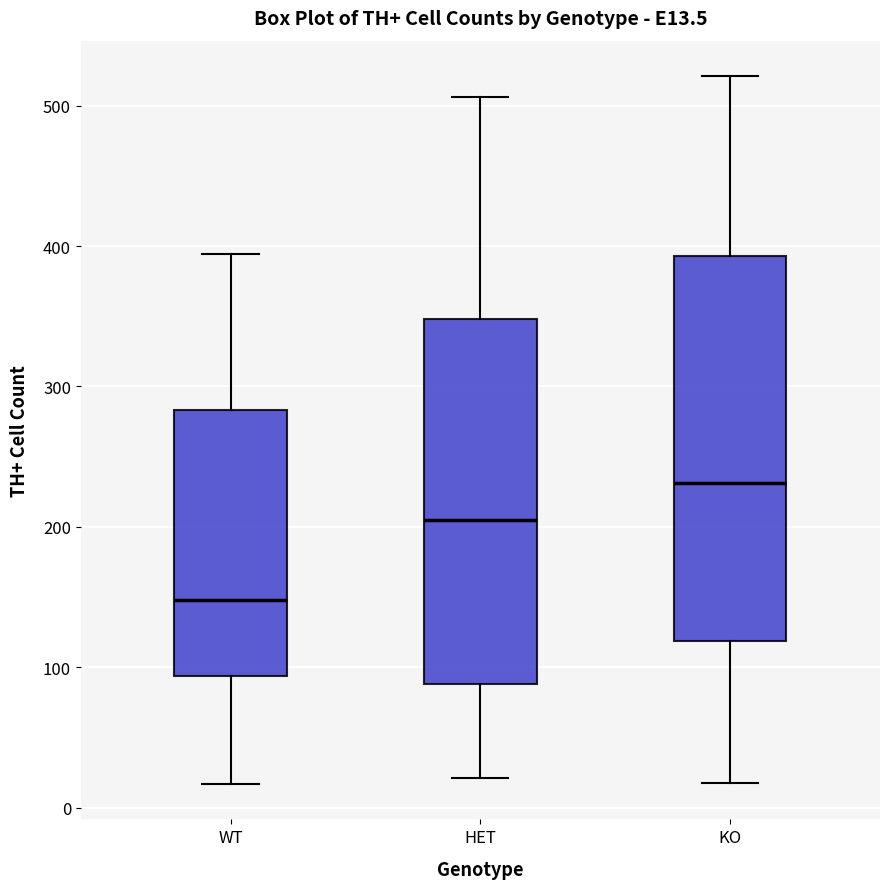

Which box's median line is the highest?

KO